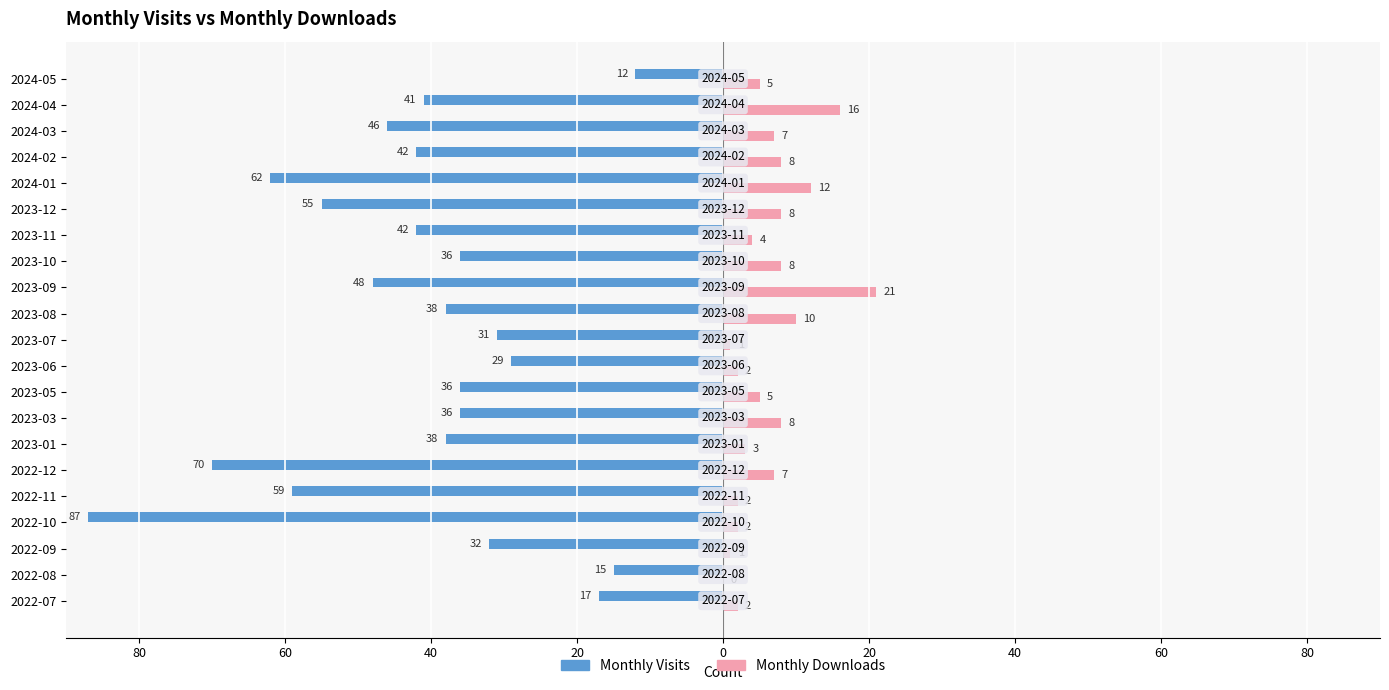

What are all the series names shown in the legend?

Monthly Visits, Monthly Downloads